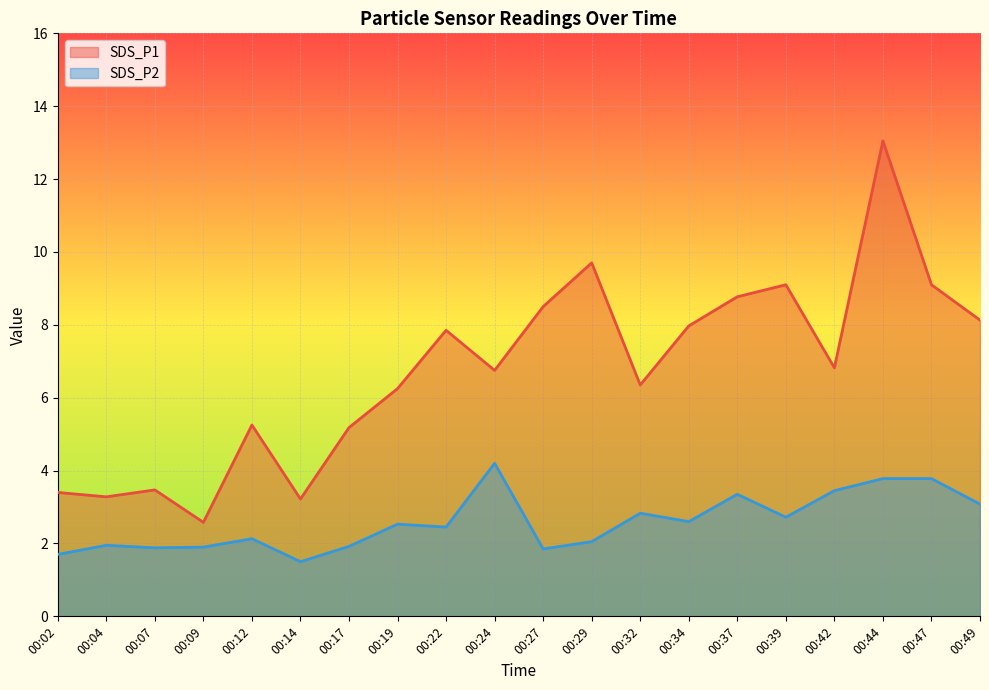

At 00:44, list the series in order from largest to smallest.

SDS_P1, SDS_P2